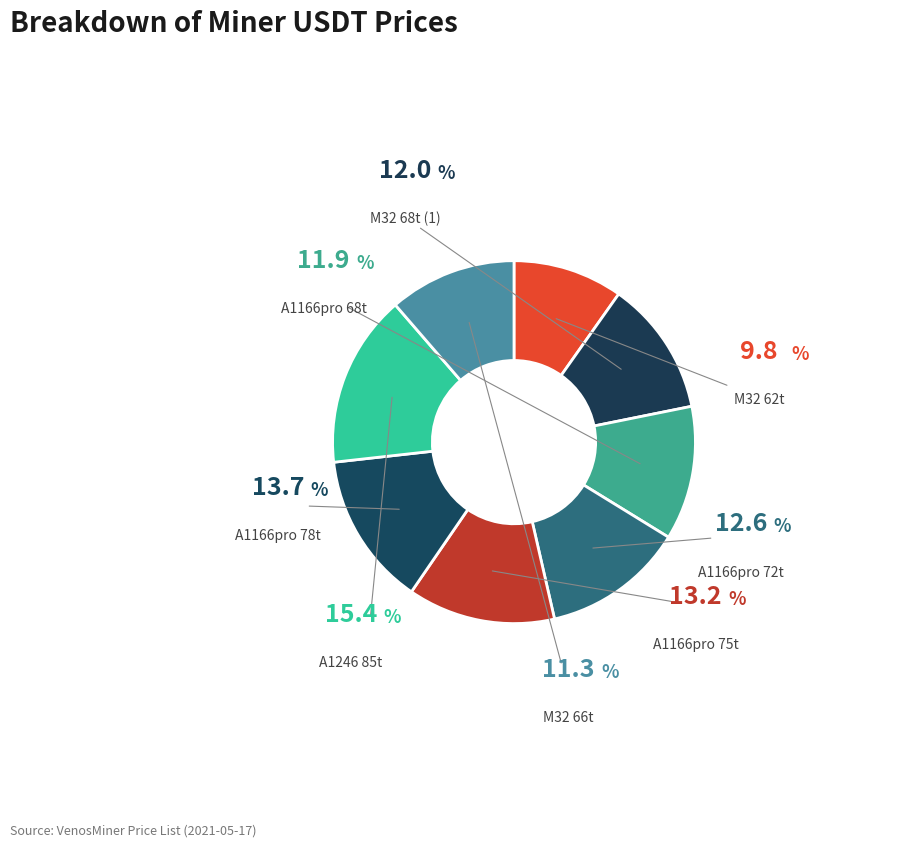

Count the number of slices in the pie.

8